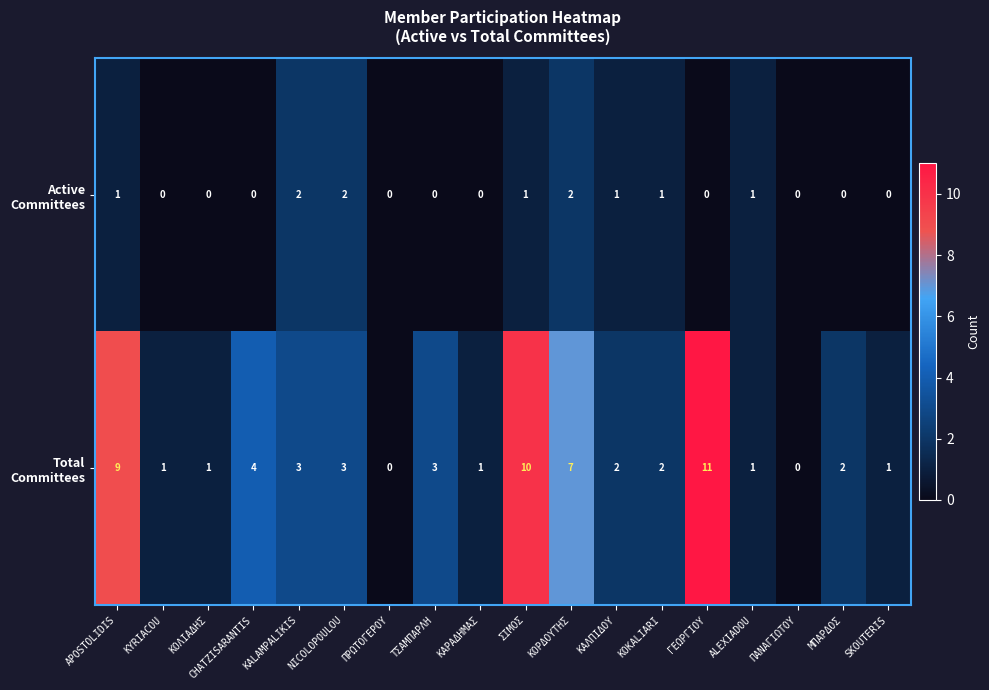

What is the total value across all series at ΚΑΛΠΙΔΟΥ?

3